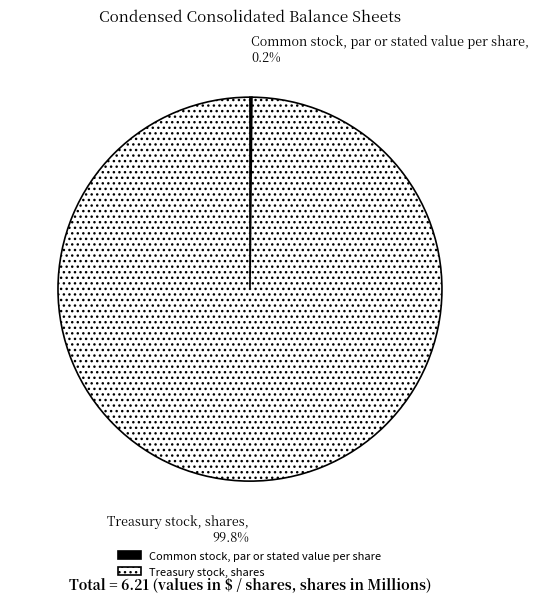

Which slice is the largest?

Treasury stock, shares